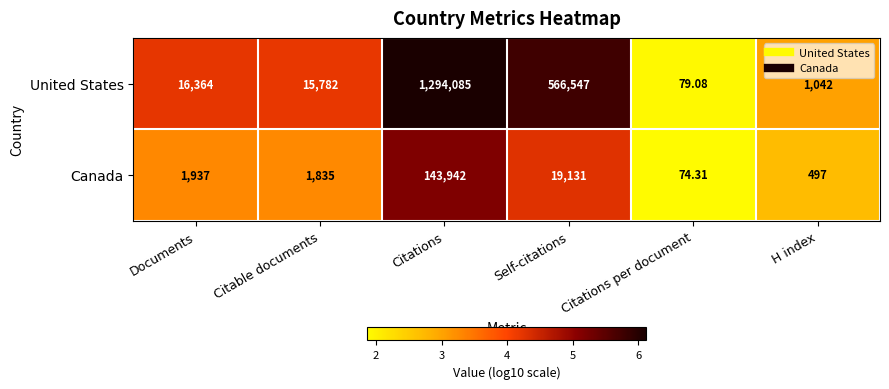

Which category has the highest value in the Canada series?

Citations